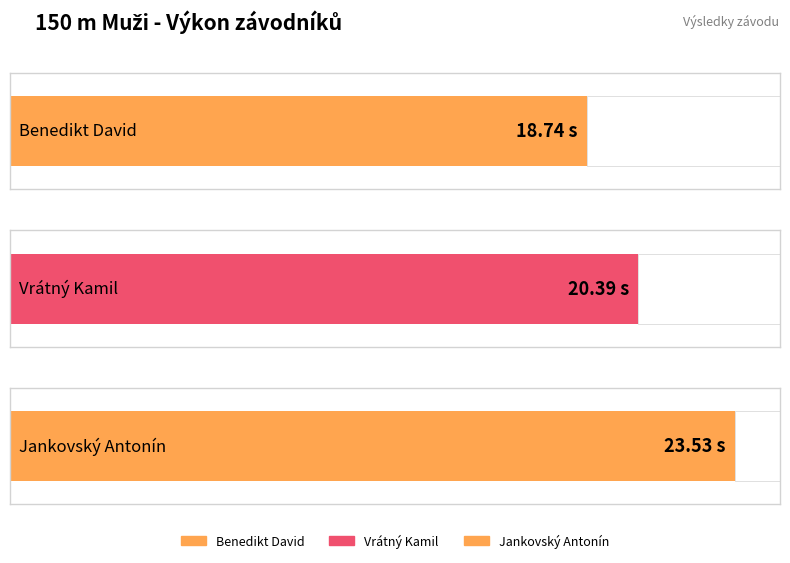

What is the change in value from Benedikt David to Jankovský Antonín?

+4.8